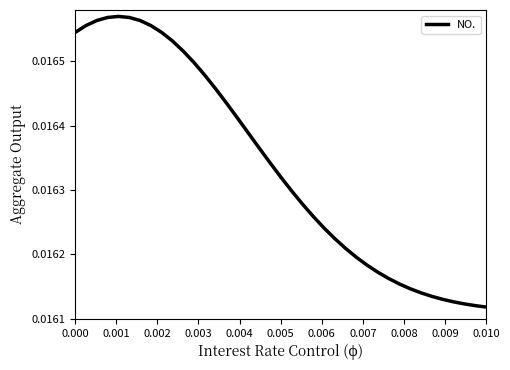

How many lines are shown in the chart?

1